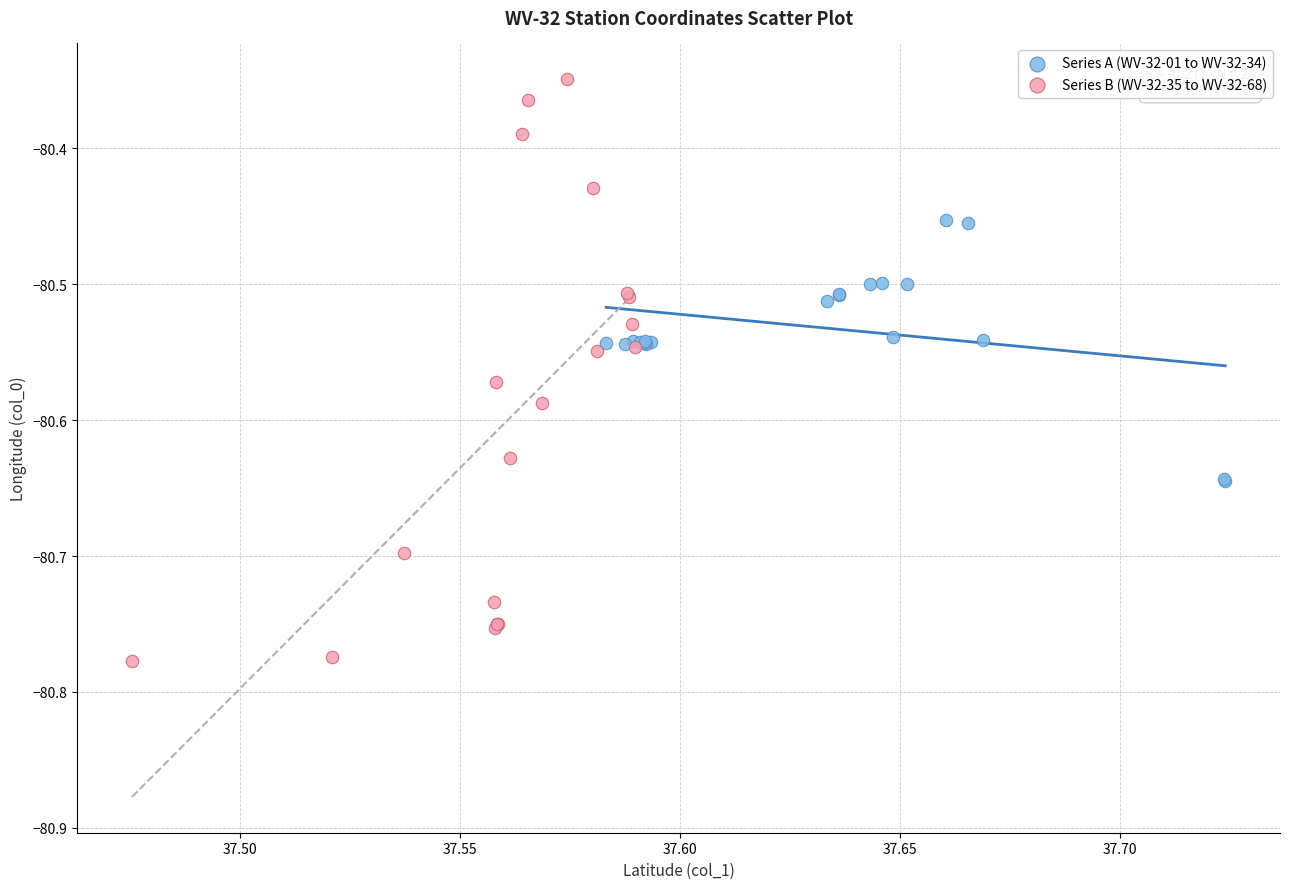

Which series has the largest Y range (max minus min)?

Series B (WV-32-35 to WV-32-68)